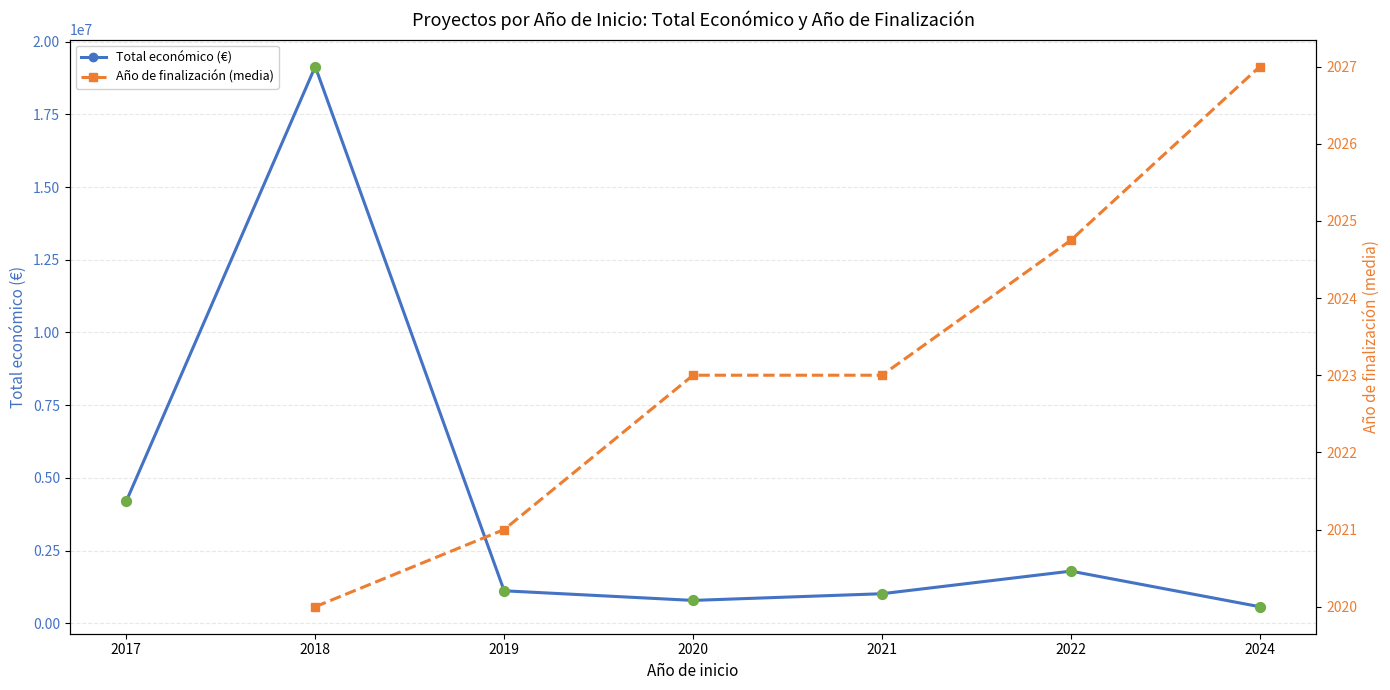

Which series contains the highest Y value?

Total económico (€)